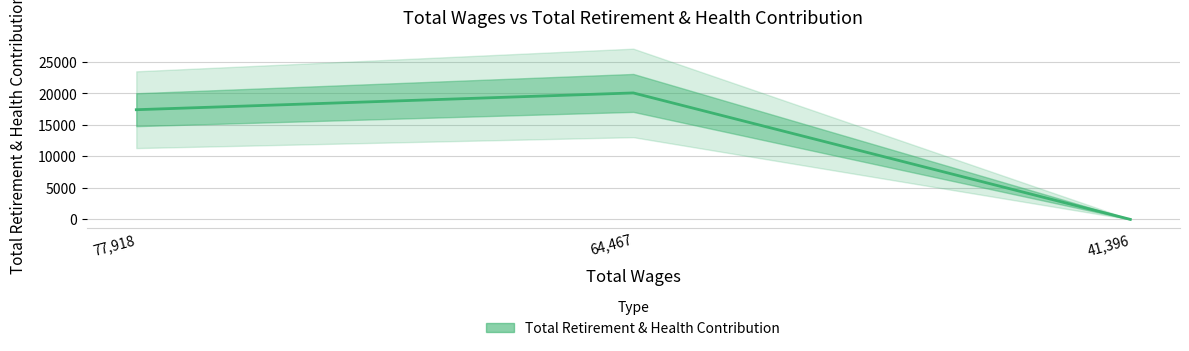

How many lines are shown in the chart?

1